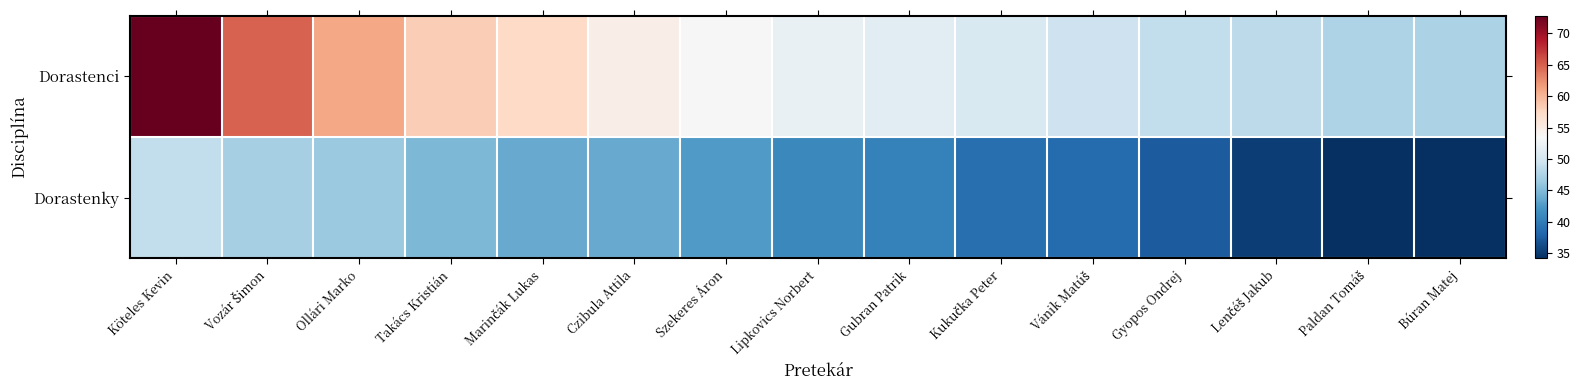

List the series in order of their overall mean, lowest first.

Dorastenky, Dorastenci